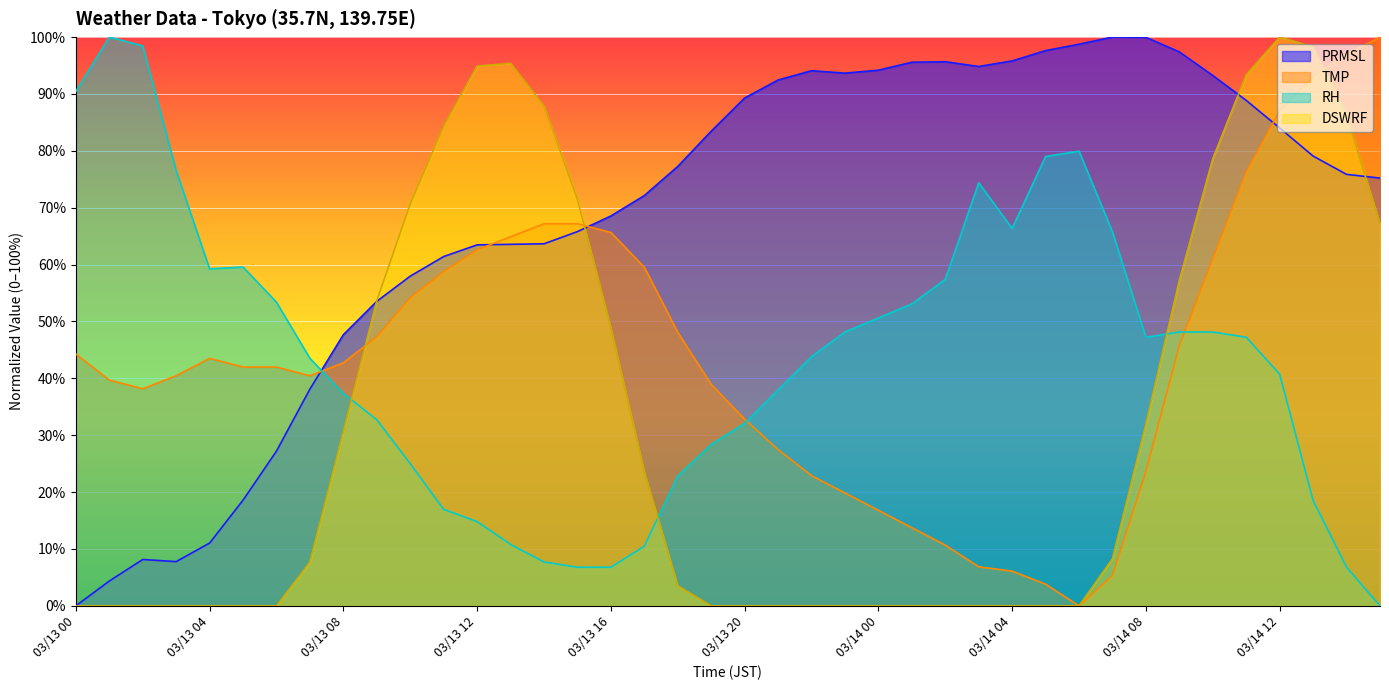

Where is TMP nearest to the value 50?

03/13 18